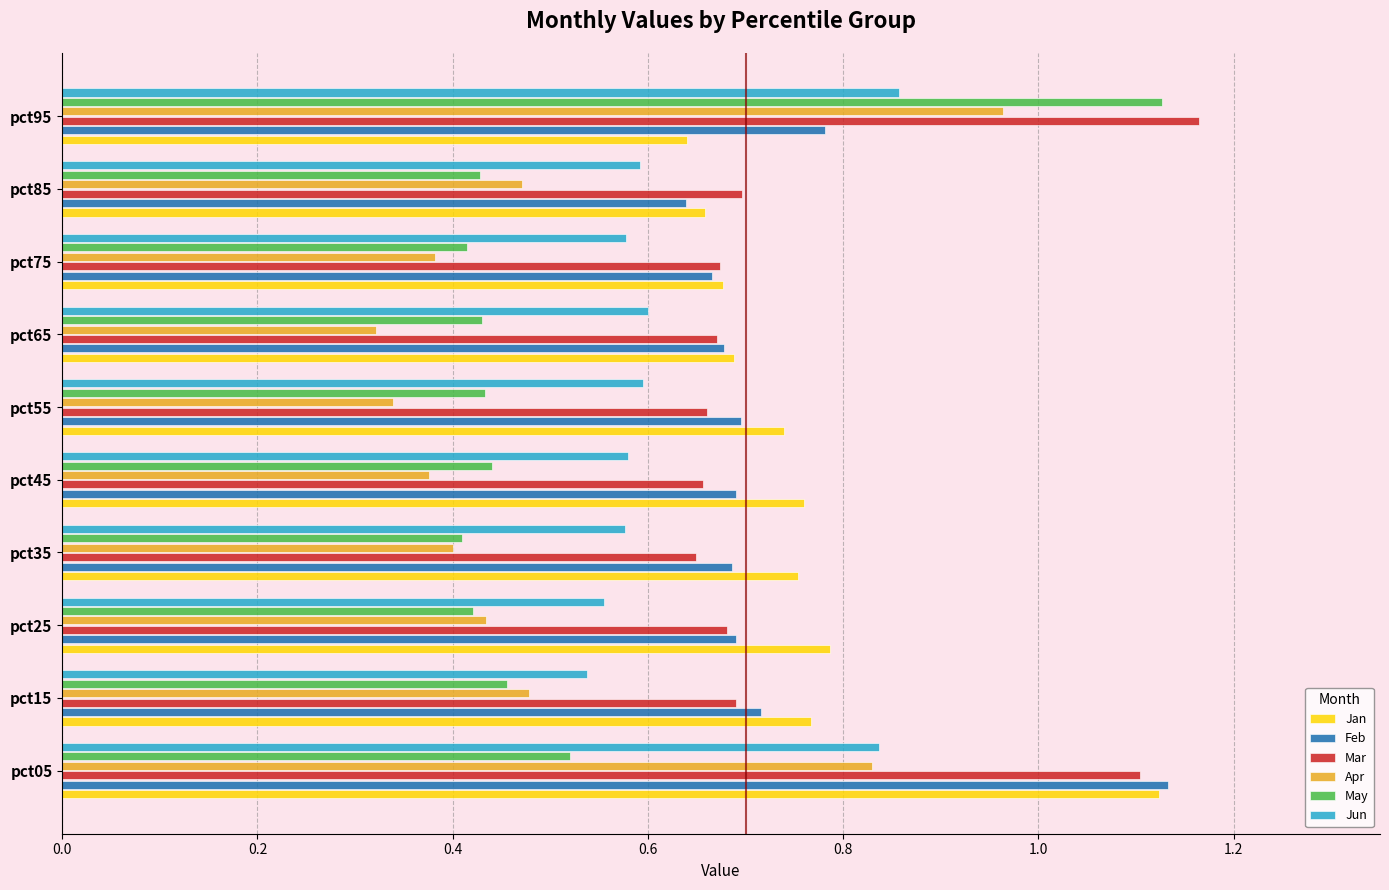

Count the Feb values in the range 0 to 1.

9